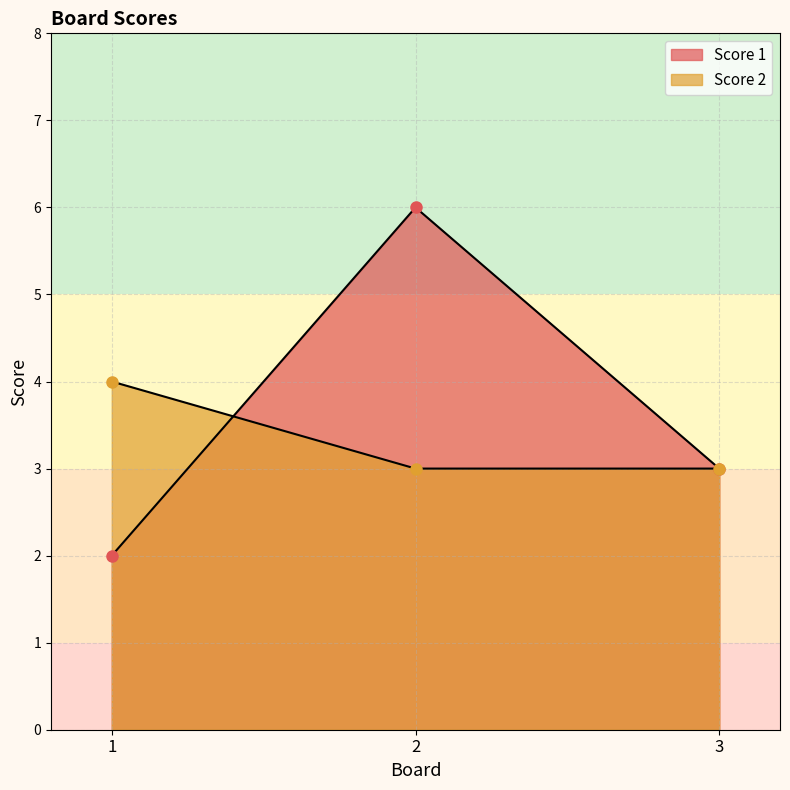

How many lines are shown in the chart?

2